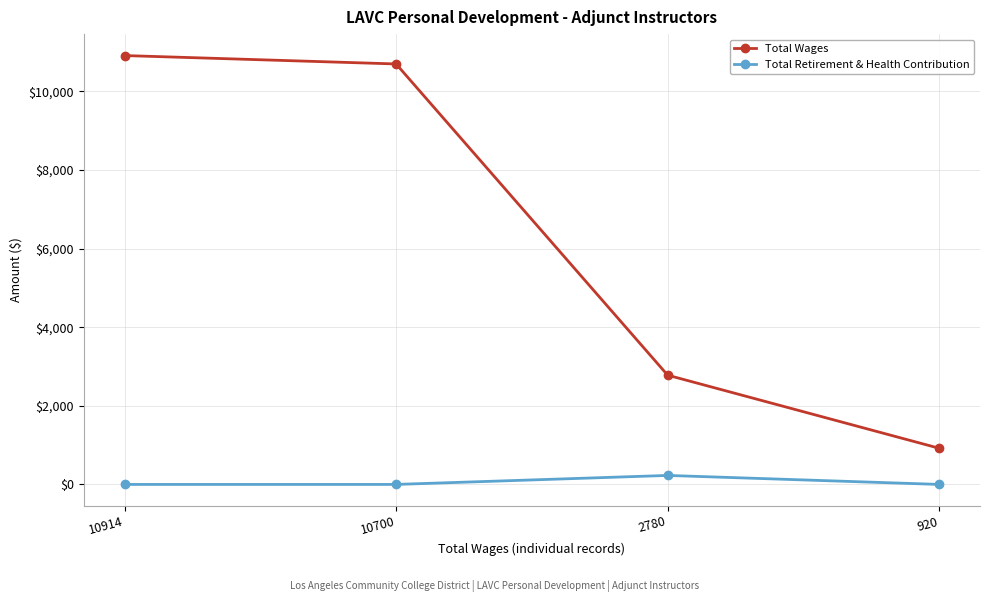

Reading left to right, extract all data points from this chart.

Total Wages: 10914=10914	10700=10700	2780=2780	920=920
Total Retirement & Health Contribution: 10914=0	10700=0	2780=229	920=0